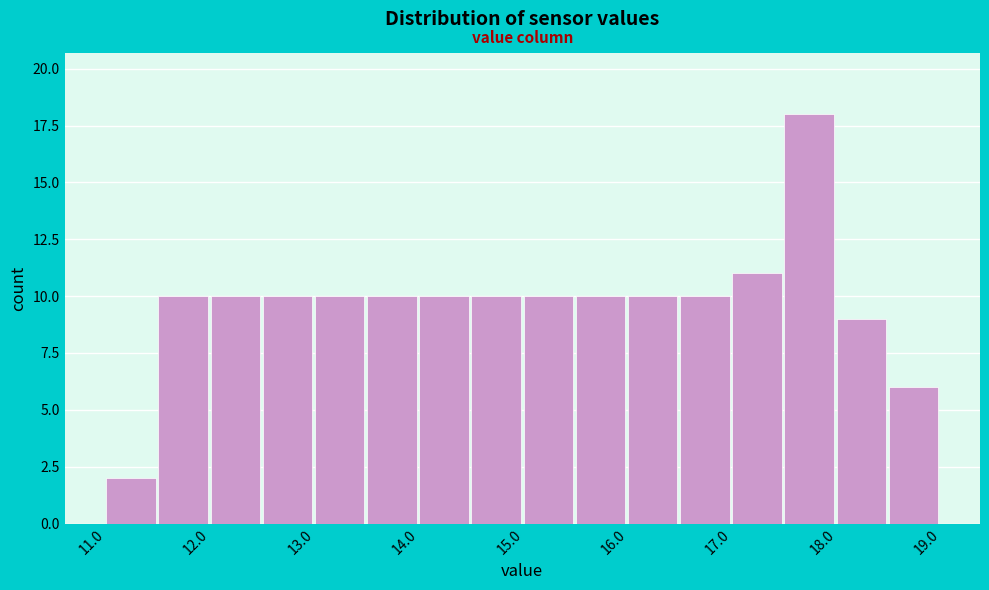

Reading left to right, transcribe this chart: for each bar, give the range it covers on the x-axis and its height. The values are not printed on the chart, so give them approximately, as read against the axis.

11.0 to 11.5: 2
11.5 to 12.0: 10
12.0 to 12.5: 10
12.5 to 13.0: 10
13.0 to 13.5: 10
13.5 to 14.0: 10
14.0 to 14.5: 10
14.5 to 15.0: 10
15.0 to 15.5: 10
15.5 to 16.0: 10
16.0 to 16.5: 10
16.5 to 17.0: 10
17.0 to 17.5: 11
17.5 to 18.0: 18
18.0 to 18.5: 9
18.5 to 19.0: 6